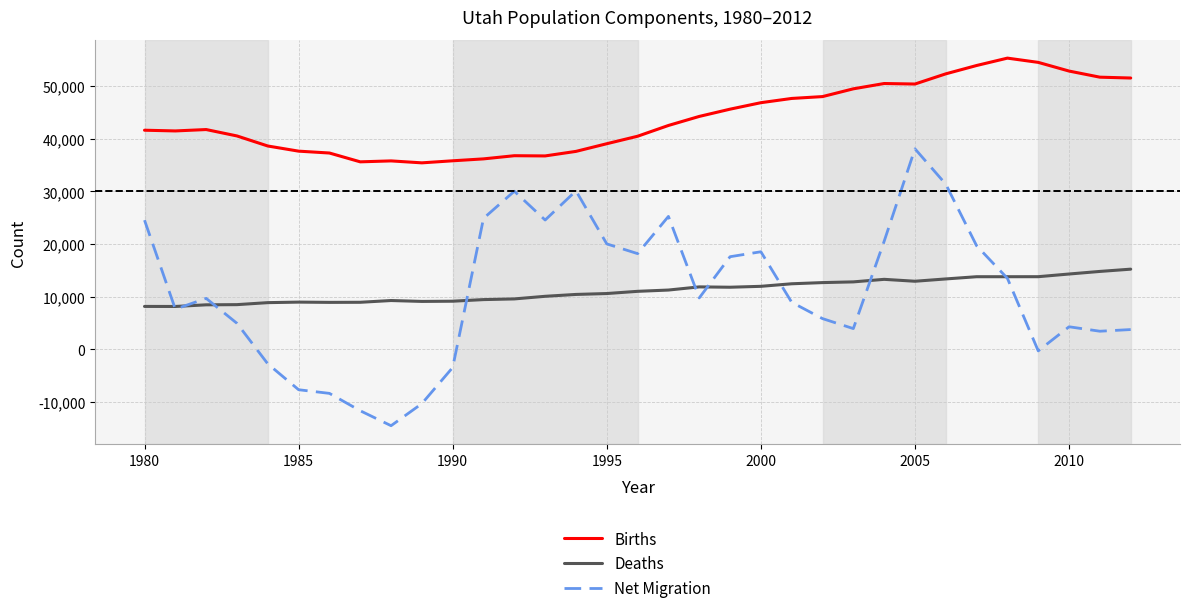

Which series has the widest spread of values?

Net Migration